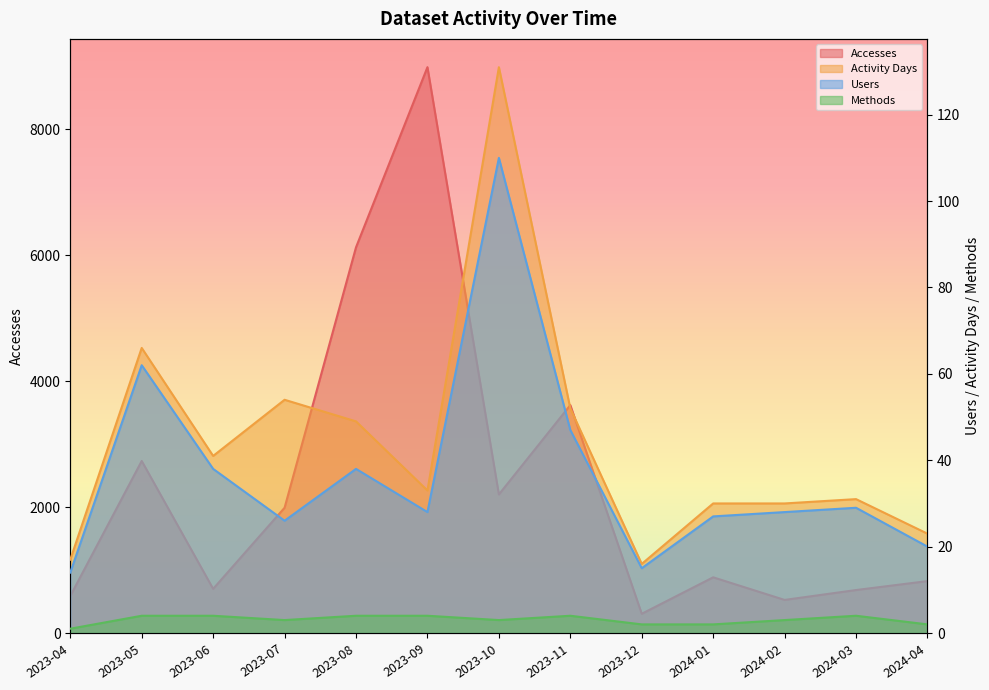

How many lines are shown in the chart?

4